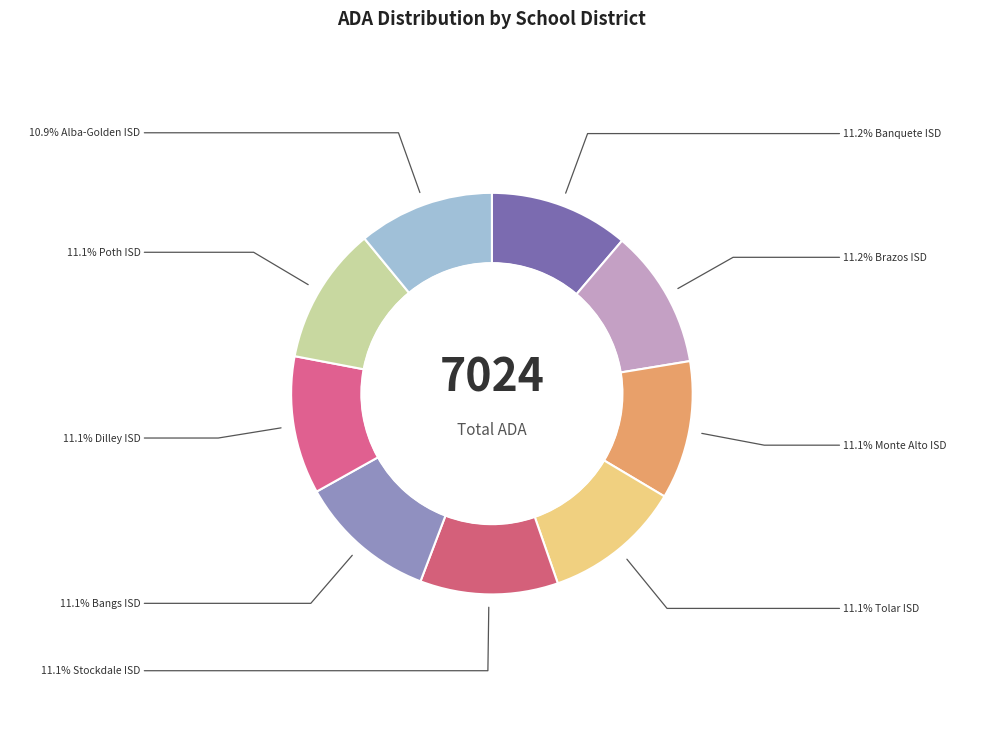

How many slices are in this pie chart?

9